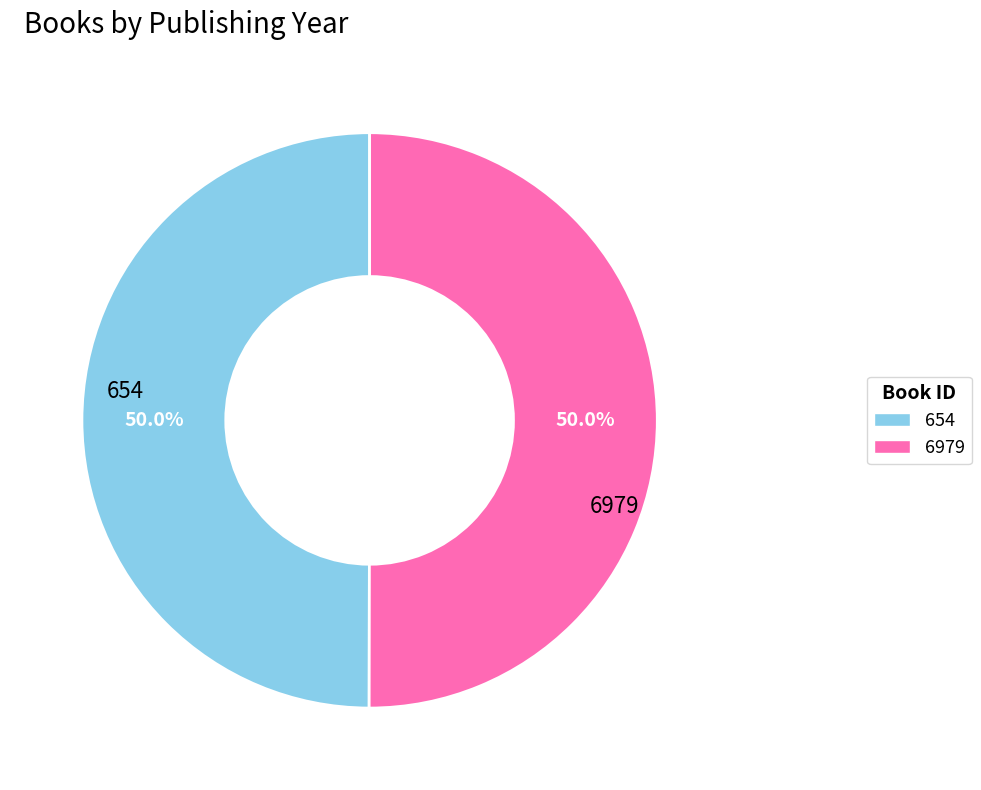

What is the ratio of the value at 654 to the value at 6979?

1.0